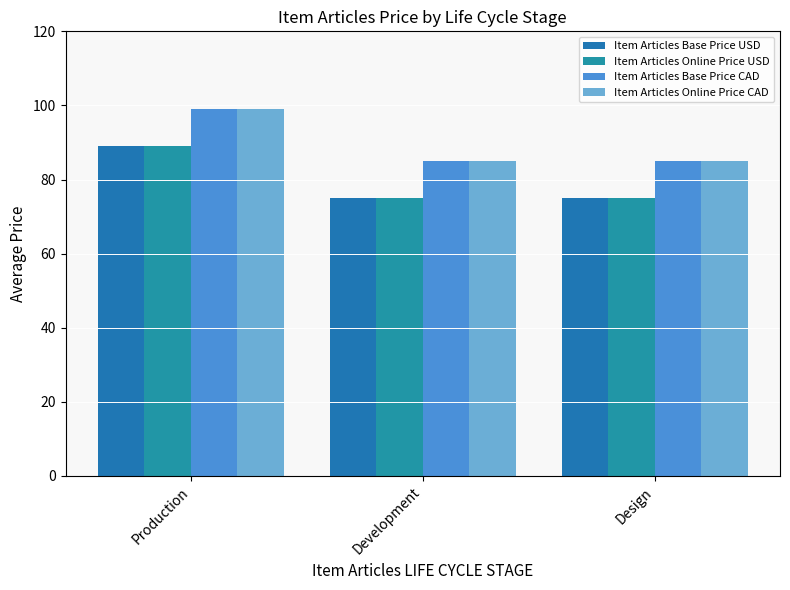

True or false: Item Articles Base Price CAD has a value of 85 at Development.

True